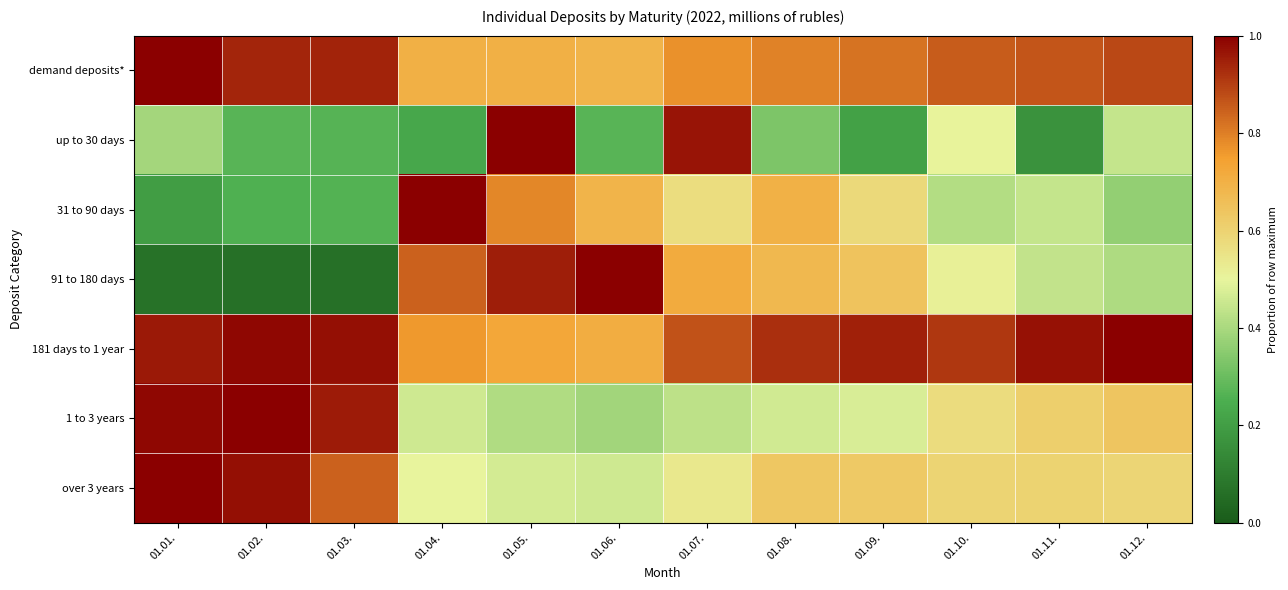

Reading right to left, list all the values displayed in this chart.

demand deposits*: 01.12.=0.9	01.11.=0.9	01.10.=0.9	01.09.=0.8	01.08.=0.8	01.07.=0.8	01.06.=0.7	01.05.=0.7	01.04.=0.7	01.03.=0.9	01.02.=0.9	01.01.=1.0
up to 30 days: 01.12.=0.4	01.11.=0.2	01.10.=0.5	01.09.=0.2	01.08.=0.3	01.07.=1.0	01.06.=0.3	01.05.=1.0	01.04.=0.2	01.03.=0.3	01.02.=0.3	01.01.=0.4
31 to 90 days: 01.12.=0.4	01.11.=0.4	01.10.=0.4	01.09.=0.6	01.08.=0.7	01.07.=0.6	01.06.=0.7	01.05.=0.8	01.04.=1.0	01.03.=0.3	01.02.=0.3	01.01.=0.2
91 to 180 days: 01.12.=0.4	01.11.=0.4	01.10.=0.5	01.09.=0.6	01.08.=0.7	01.07.=0.7	01.06.=1.0	01.05.=1.0	01.04.=0.8	01.03.=0.1	01.02.=0.1	01.01.=0.1
181 days to 1 year: 01.12.=1.0	01.11.=1.0	01.10.=0.9	01.09.=0.9	01.08.=0.9	01.07.=0.9	01.06.=0.7	01.05.=0.7	01.04.=0.8	01.03.=1.0	01.02.=1.0	01.01.=1.0
1 to 3 years: 01.12.=0.6	01.11.=0.6	01.10.=0.6	01.09.=0.5	01.08.=0.5	01.07.=0.4	01.06.=0.4	01.05.=0.4	01.04.=0.5	01.03.=1.0	01.02.=1.0	01.01.=1.0
over 3 years: 01.12.=0.6	01.11.=0.6	01.10.=0.6	01.09.=0.6	01.08.=0.6	01.07.=0.5	01.06.=0.5	01.05.=0.5	01.04.=0.5	01.03.=0.8	01.02.=1.0	01.01.=1.0